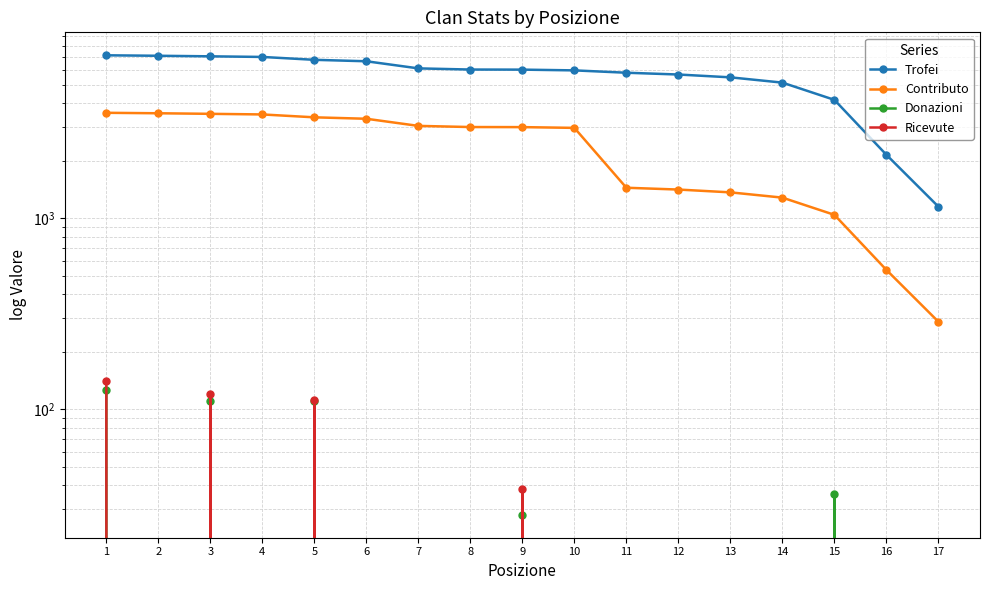

Which category has the lowest value in the Ricevute series?

2